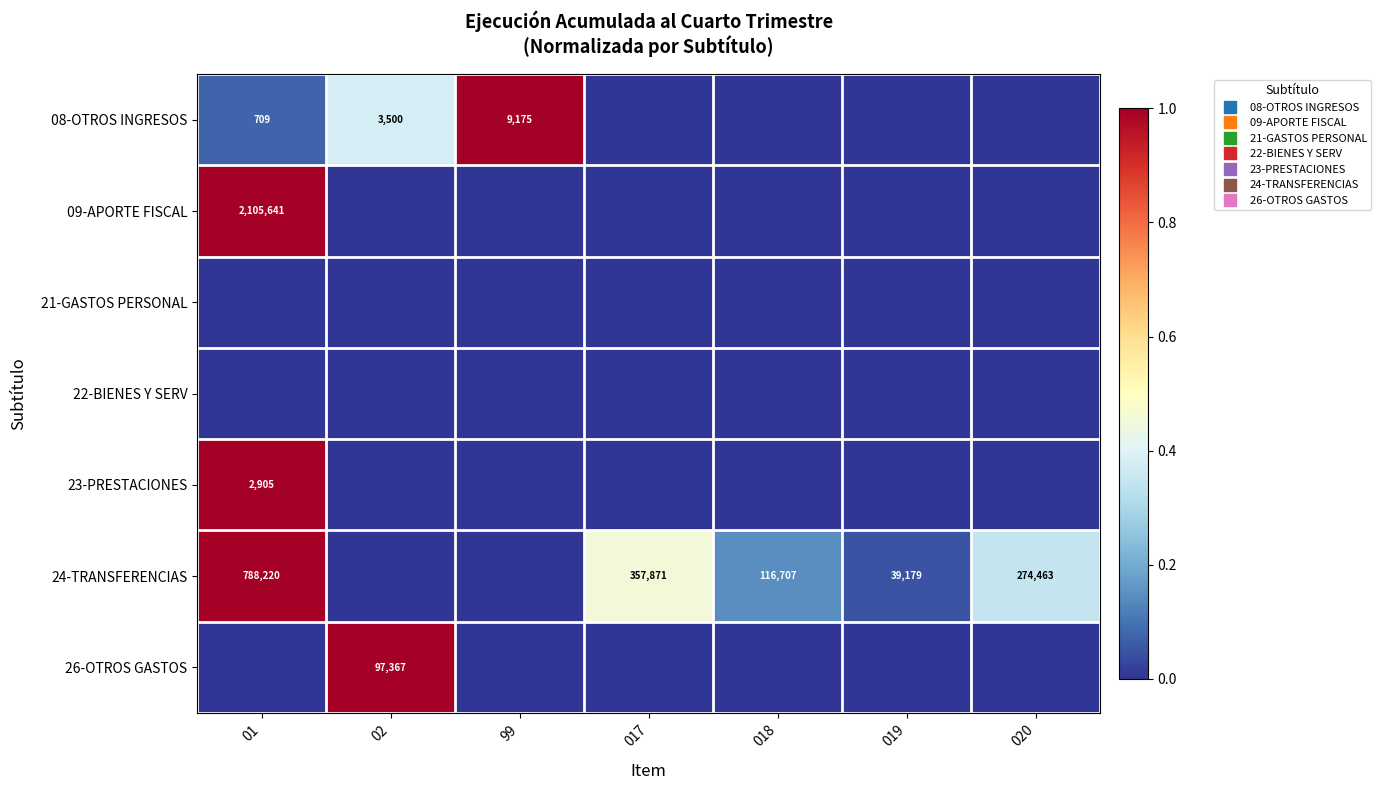

Between 01 and 017, which series saw the biggest shift?

09-APORTE FISCAL